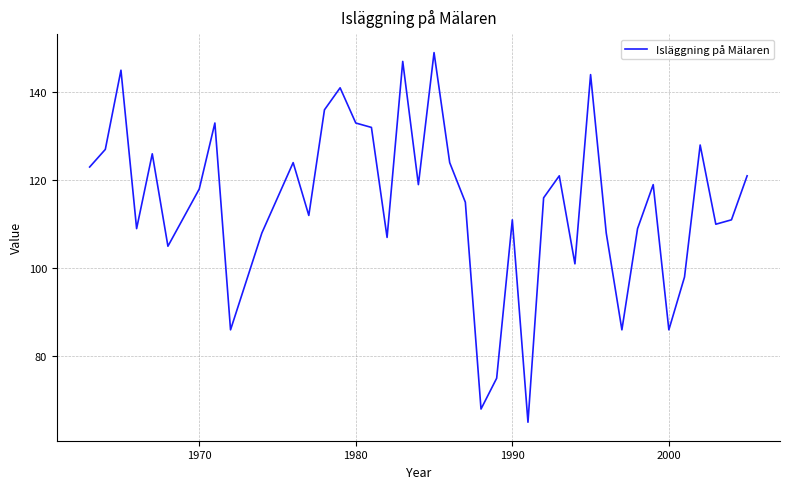

What is the smallest value displayed?

65